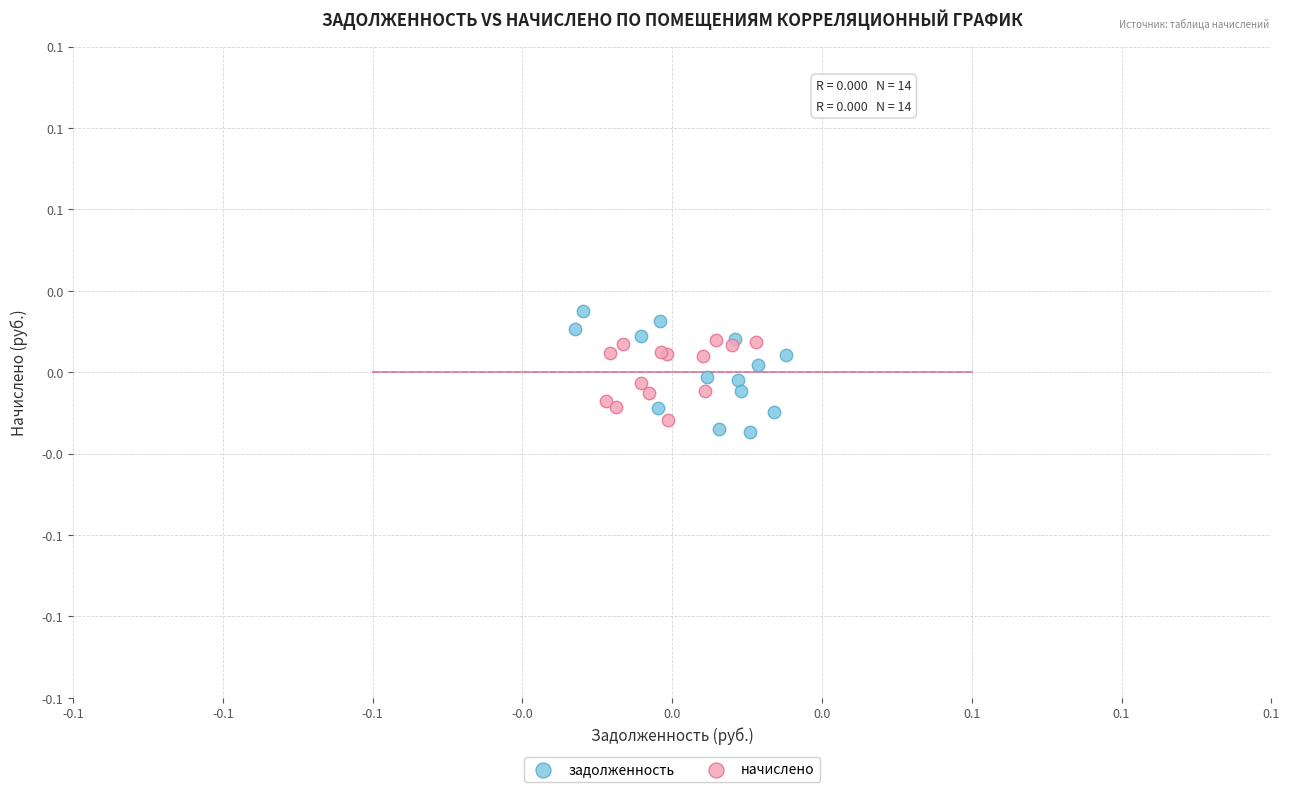

Which series reaches the maximum Y coordinate?

задолженность